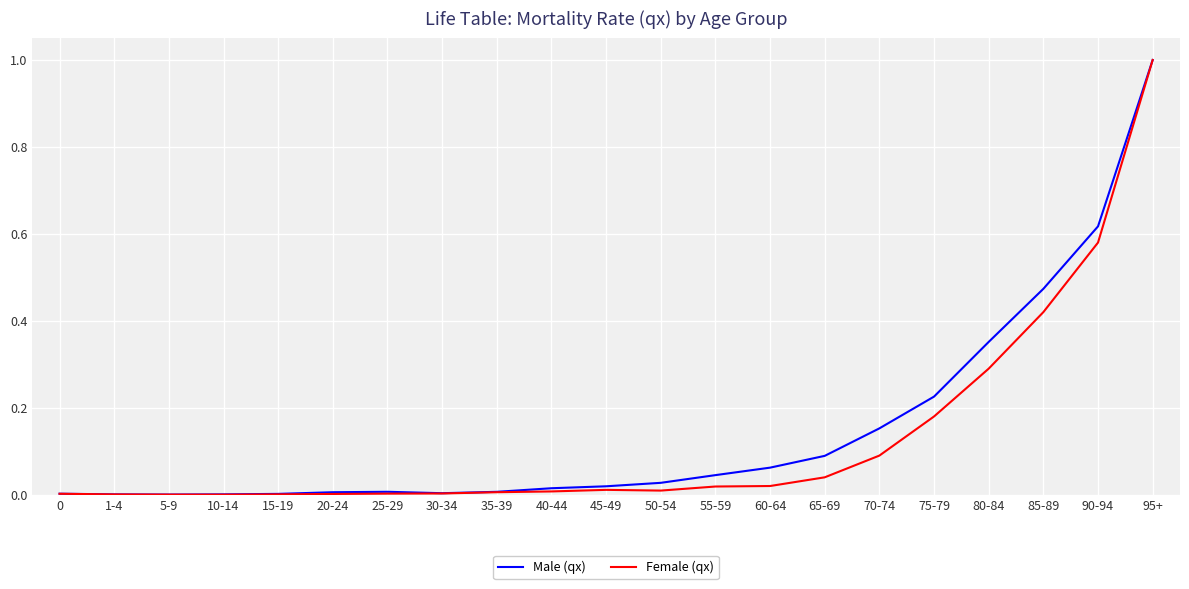

How many lines are shown in the chart?

2